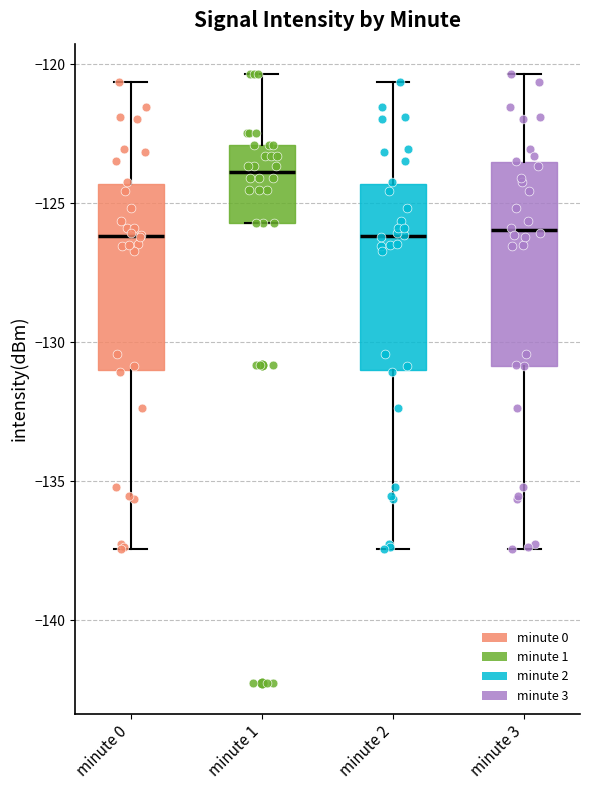

Where is the lower edge of the box for minute 1 on the y-axis? The values are not printed on the chart, so give them approximately, as read against the axis.

-125.5